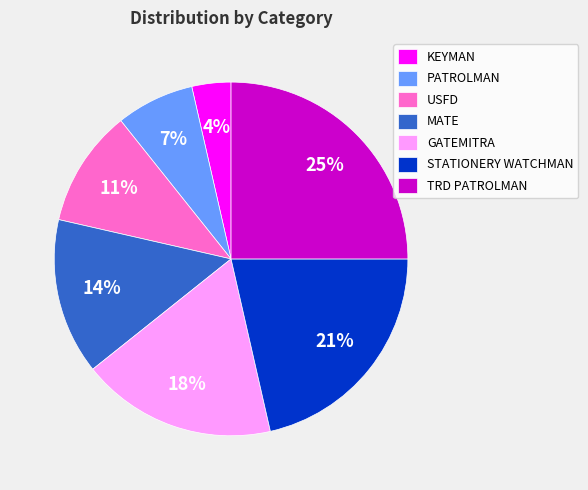

Which category has the smallest portion of the pie?

KEYMAN